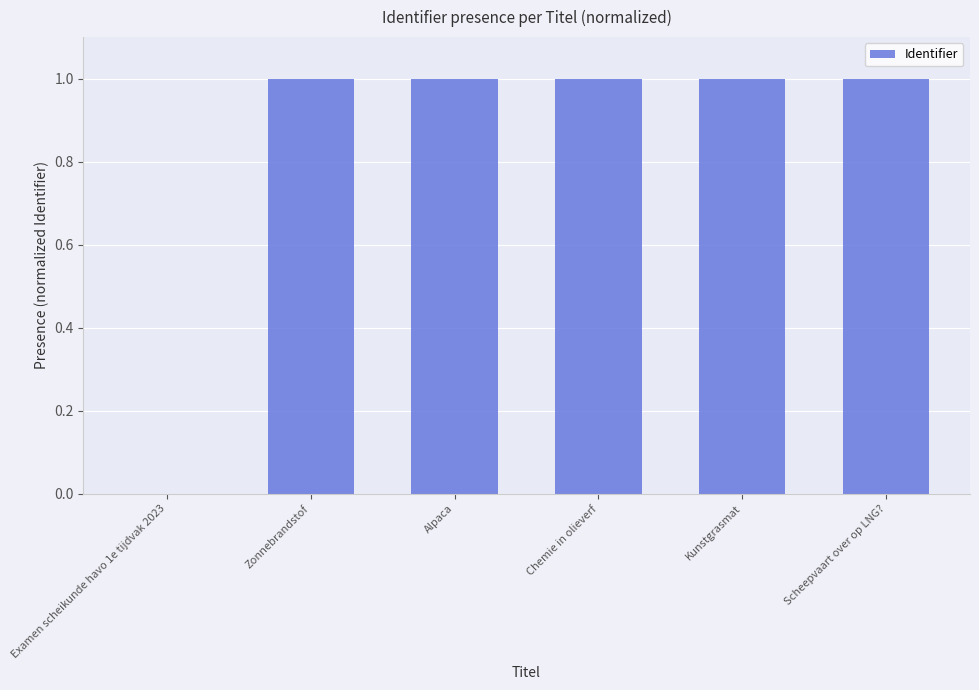

Which has a higher value, Examen scheikunde havo 1e tijdvak 2023 or Chemie in olieverf?

Chemie in olieverf